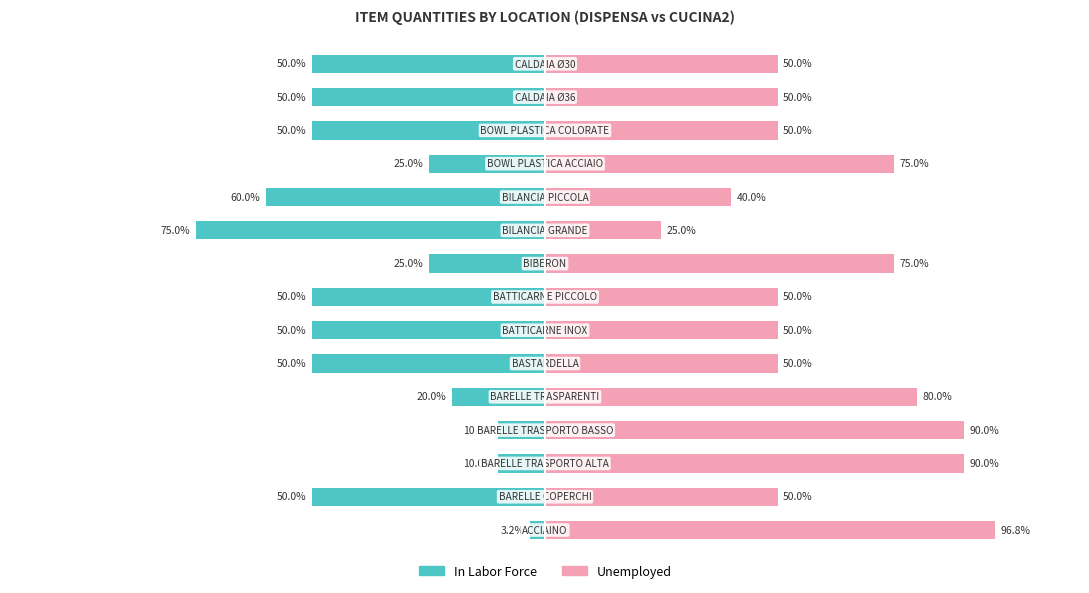

How many groups of bars are there?

15